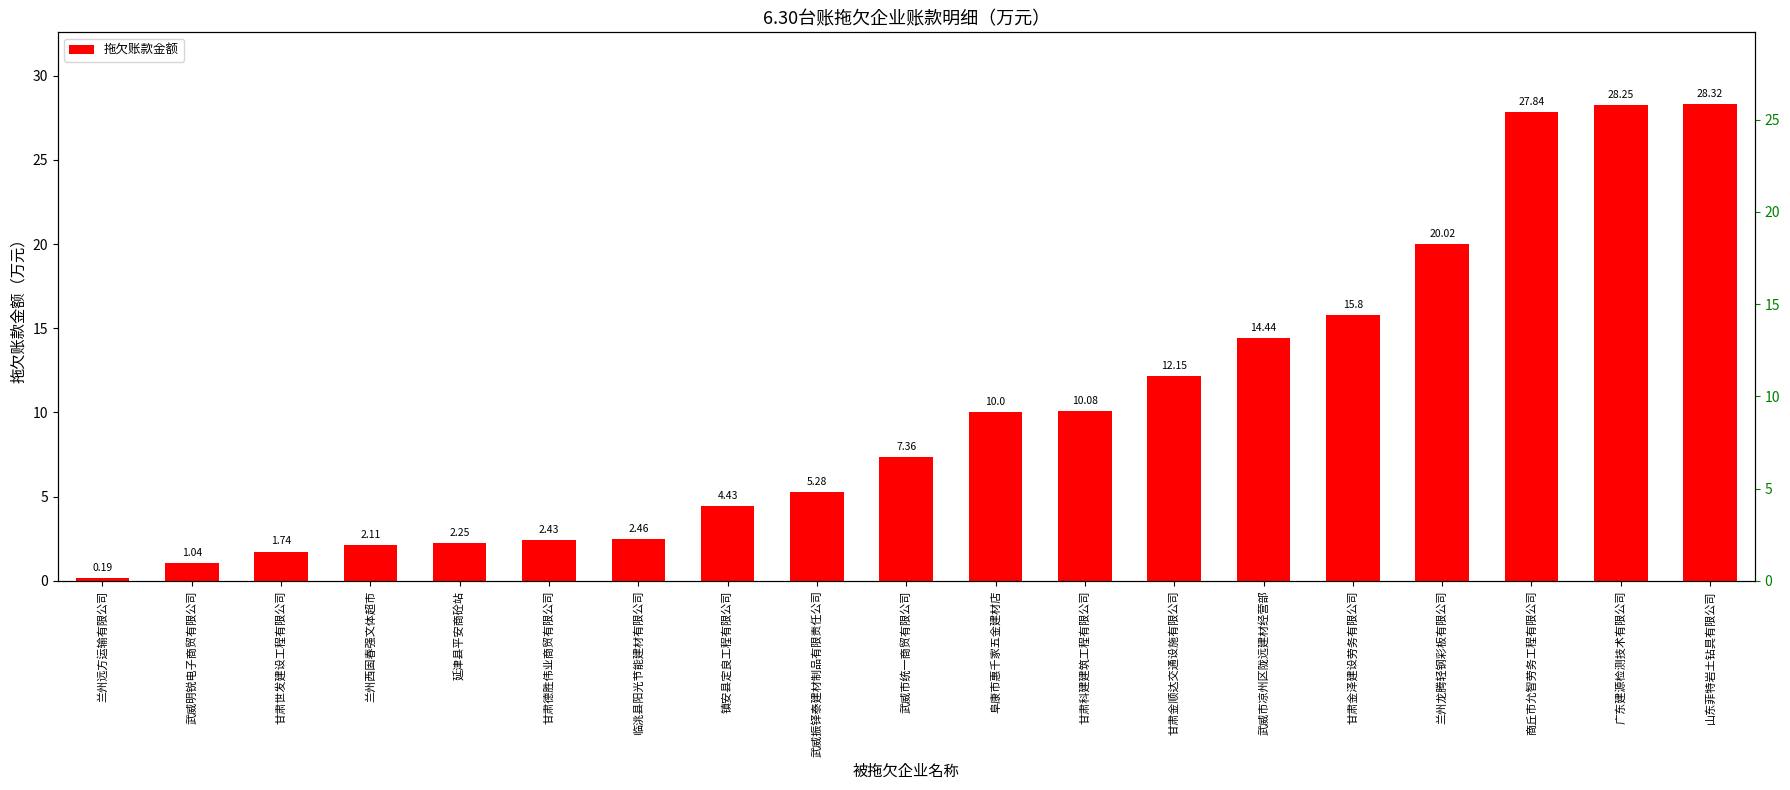

What is the ratio of the value at 甘肃世发建设工程有限公司 to the value at 阜康市惠千家五金建材店?

0.2